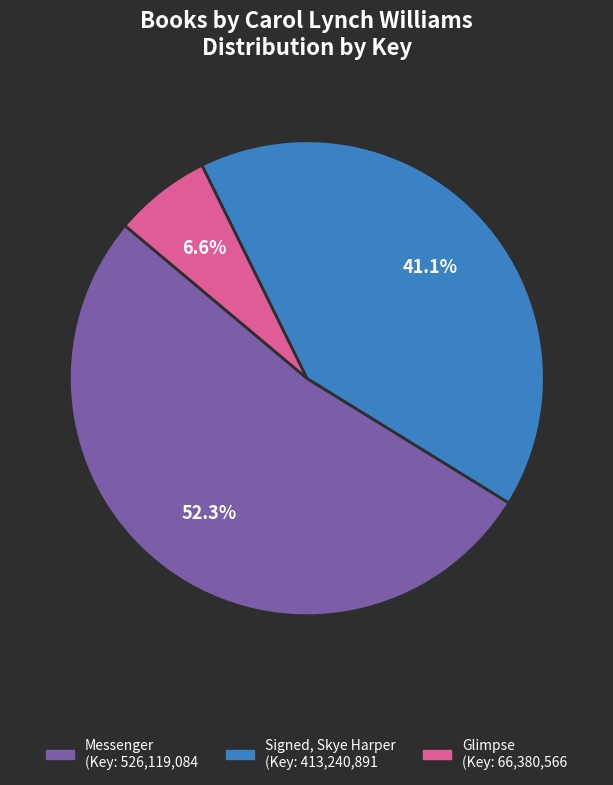

Is there any slice that represents more than half of the pie?

Yes